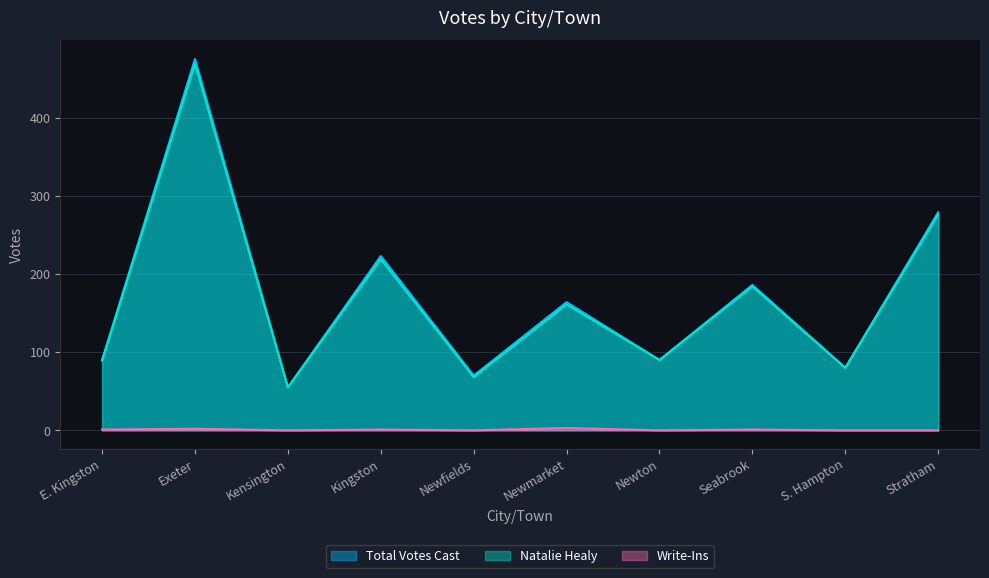

Reading right to left, list all the values displayed in this chart.

Total Votes Cast: Stratham=279	S. Hampton=80	Seabrook=186	Newton=90	Newmarket=164	Newfields=70	Kingston=223	Kensington=55	Exeter=475	E. Kingston=90
Natalie Healy: Stratham=276	S. Hampton=80	Seabrook=184	Newton=90	Newmarket=161	Newfields=68	Kingston=219	Kensington=55	Exeter=469	E. Kingston=89
Write-Ins: Stratham=0	S. Hampton=0	Seabrook=1	Newton=0	Newmarket=3	Newfields=0	Kingston=1	Kensington=0	Exeter=2	E. Kingston=1